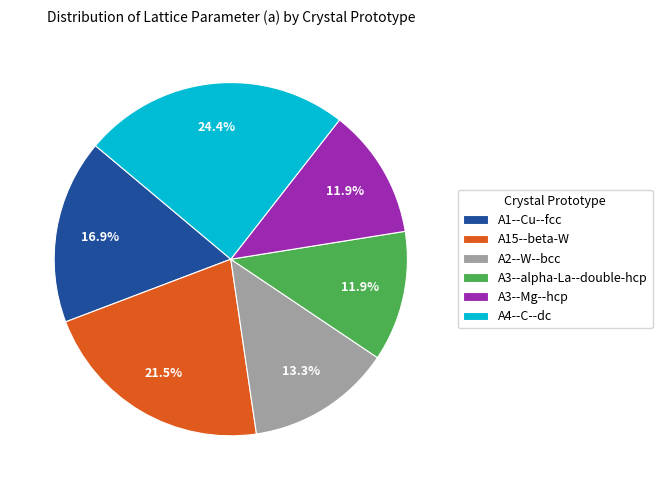

What portion of the pie excludes A1--Cu--fcc?

83.1%